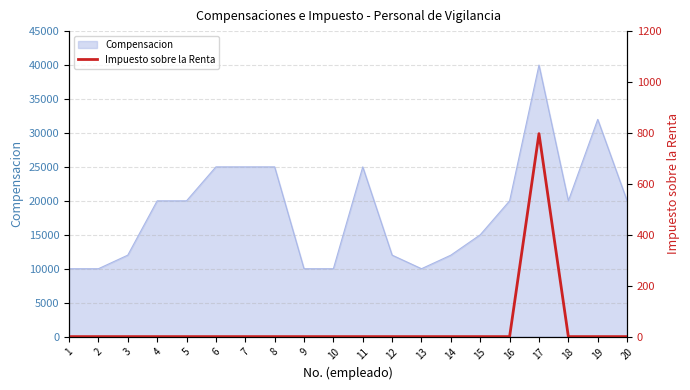

Which has a higher value, 19 or 3?

19